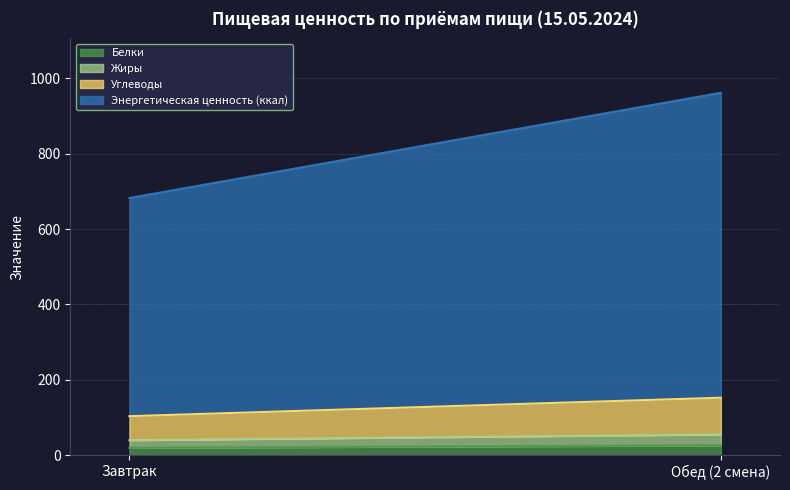

How many lines are shown in the chart?

4